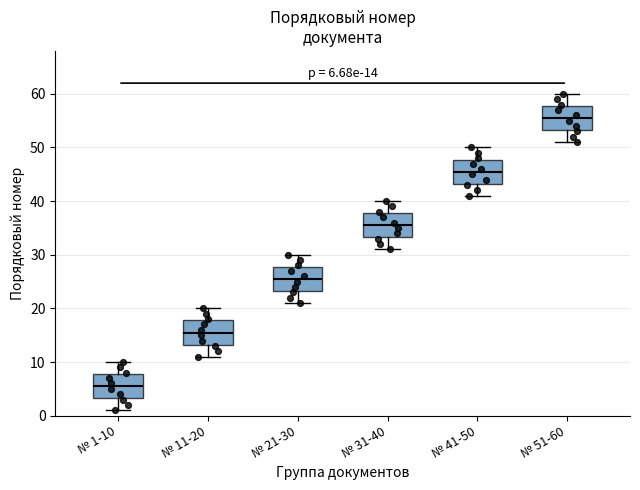

Which box has the lowest median line?

№ 1-10